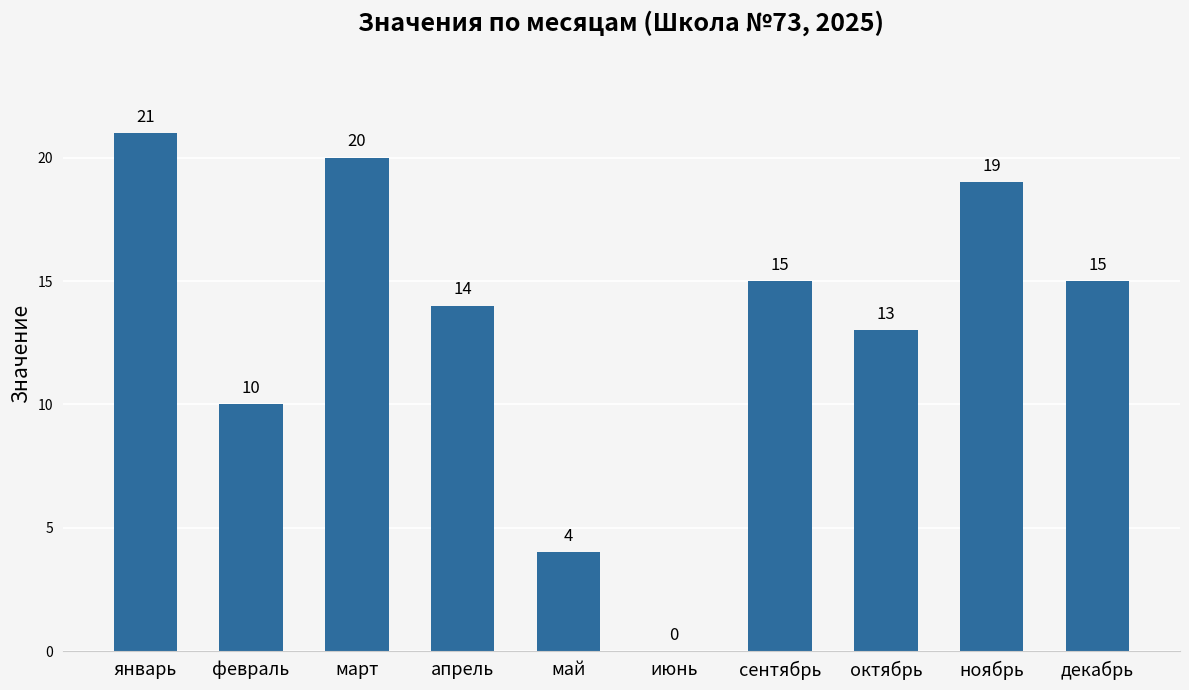

What is the change in value from май to сентябрь?

+11